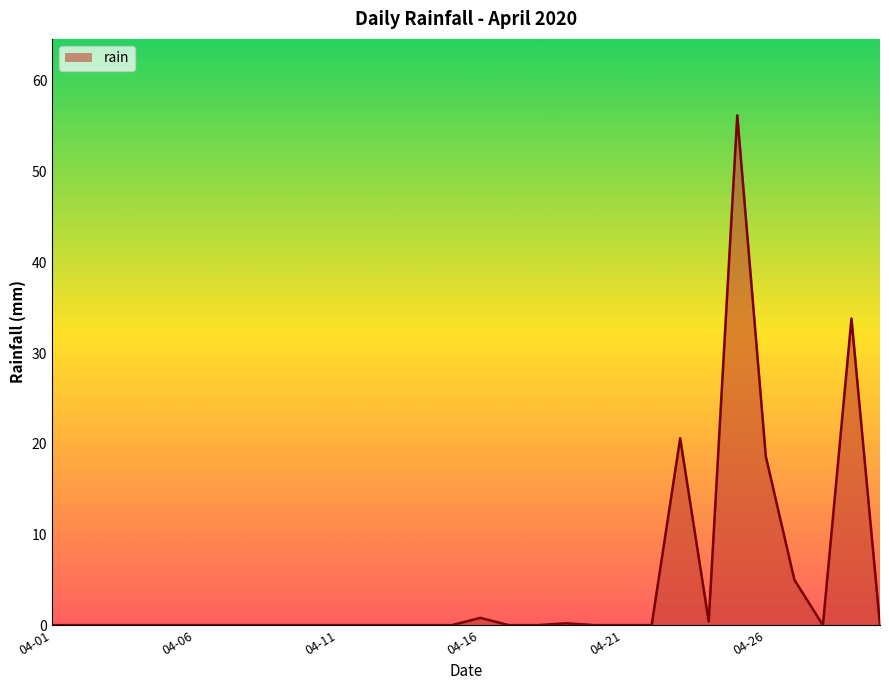

What is the difference between the maximum and minimum values?

56.2